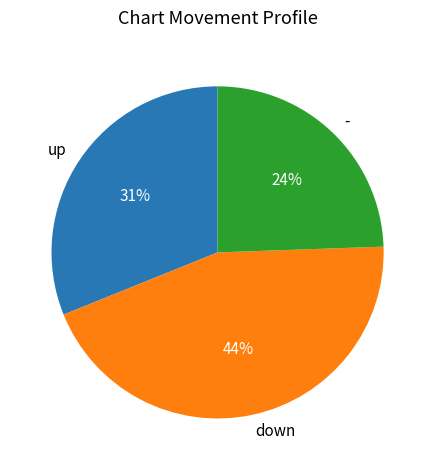

To the nearest percent, what percentage of the pie is -?

24%